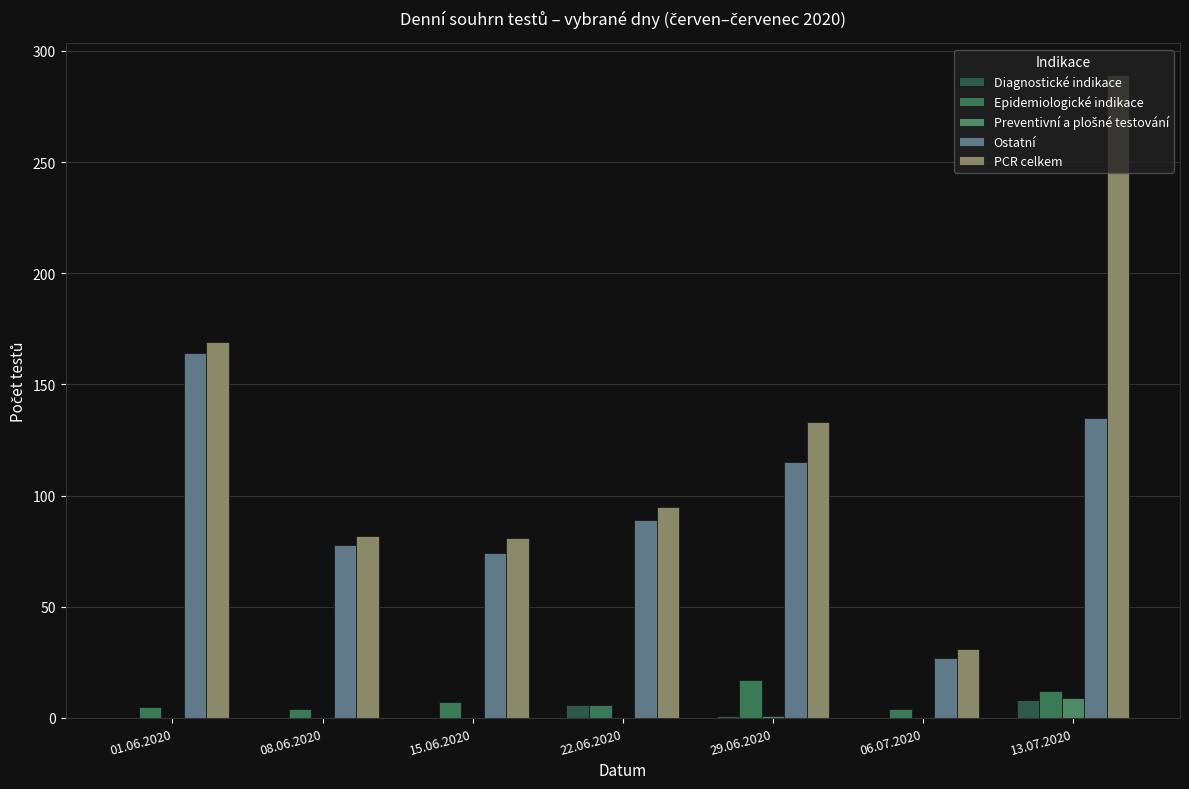

What value does the PCR celkem series have at 29.06.2020, to the nearest 50?

150